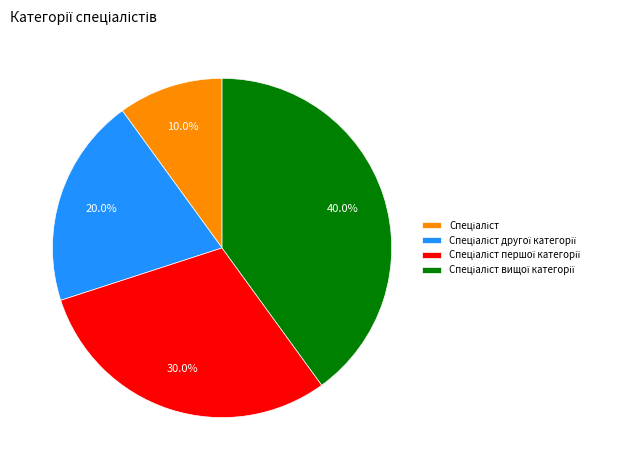

How many slices are in this pie chart?

4